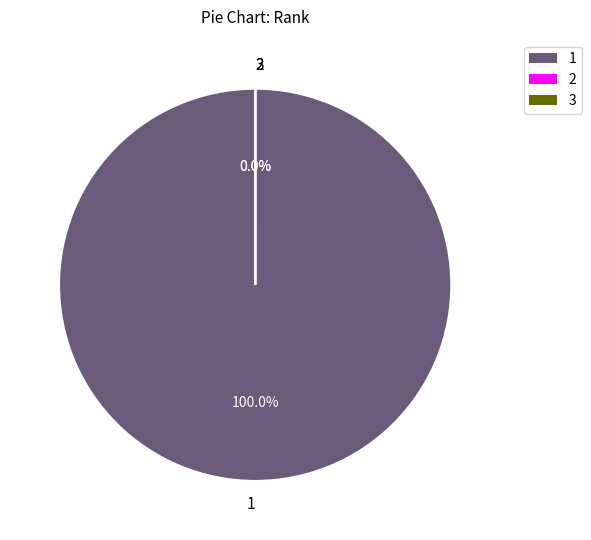

What percentage is NOT represented by 2?

100.0%